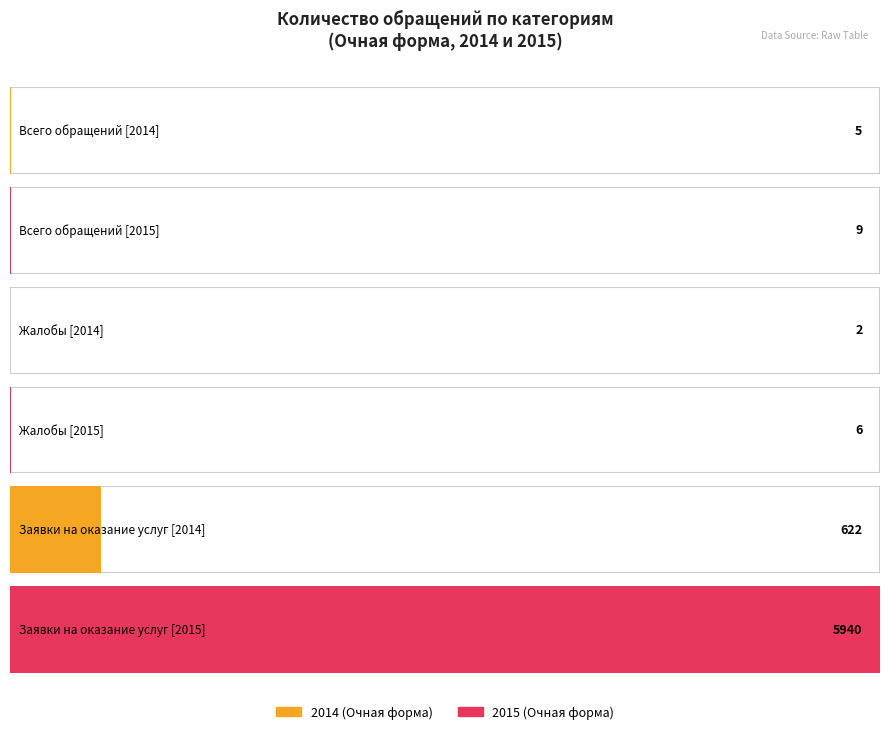

Is it true that 2015_Очная equals 6 at Жалобы?

True